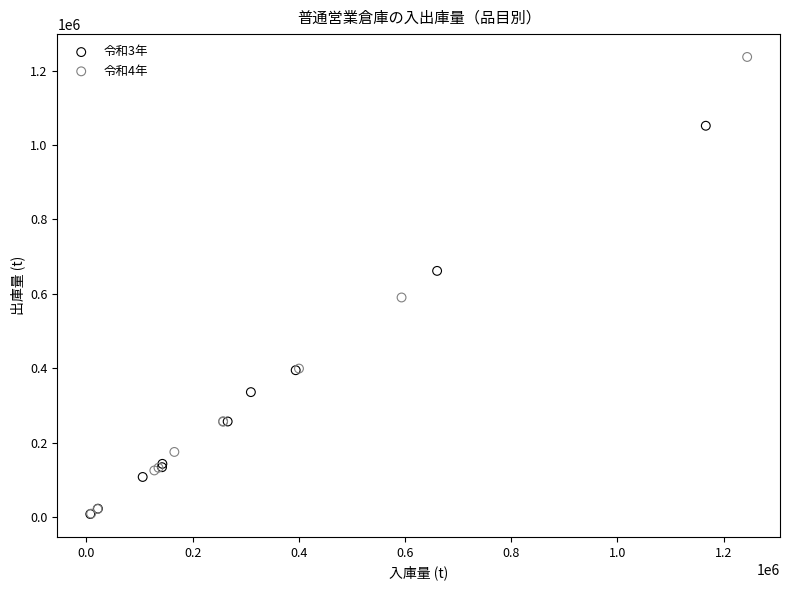

Which series has the largest Y range (max minus min)?

令和4年